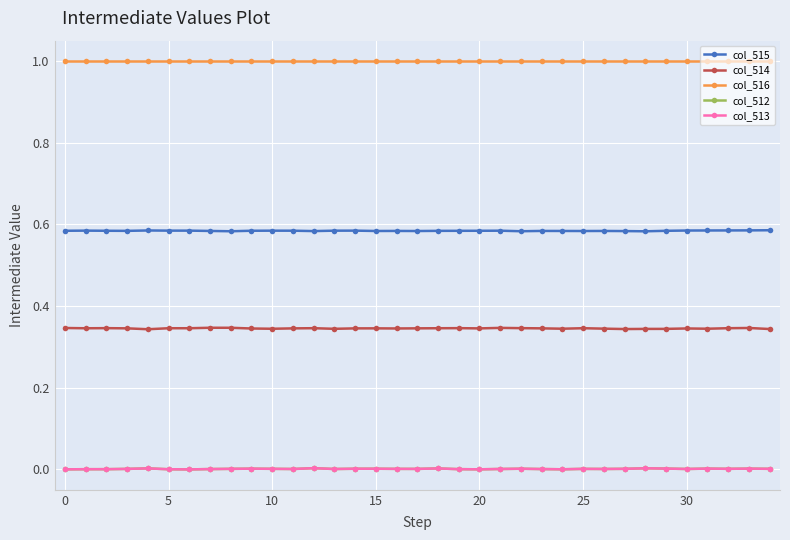

True or false: col_514 and col_516 cross at least once.

False